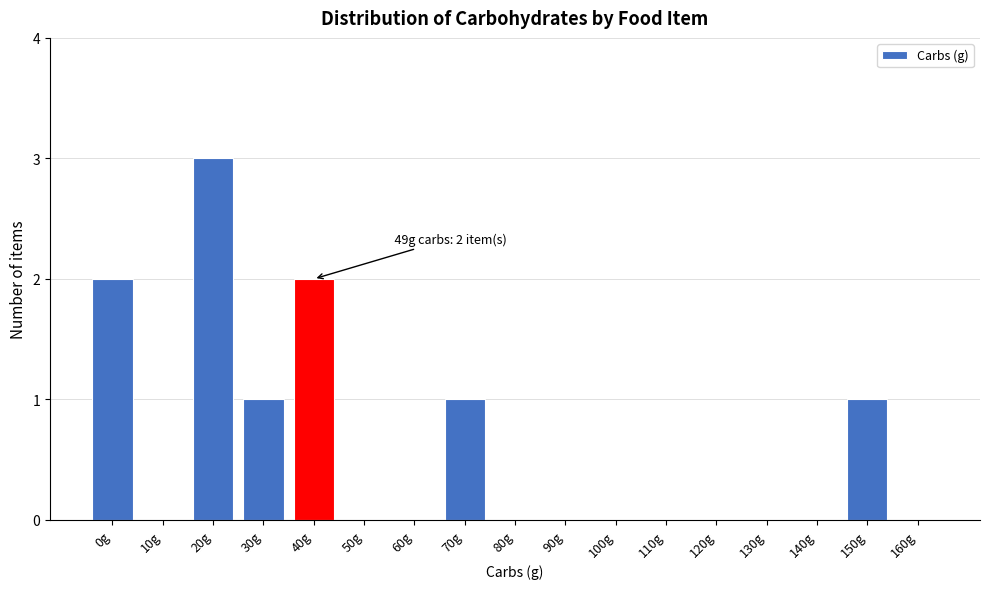

Reading left to right, list all the values displayed in this chart.

0g=2	10g=0	20g=3	30g=1	40g=2	50g=0	60g=0	70g=1	80g=0	90g=0	100g=0	110g=0	120g=0	130g=0	140g=0	150g=1	160g=0